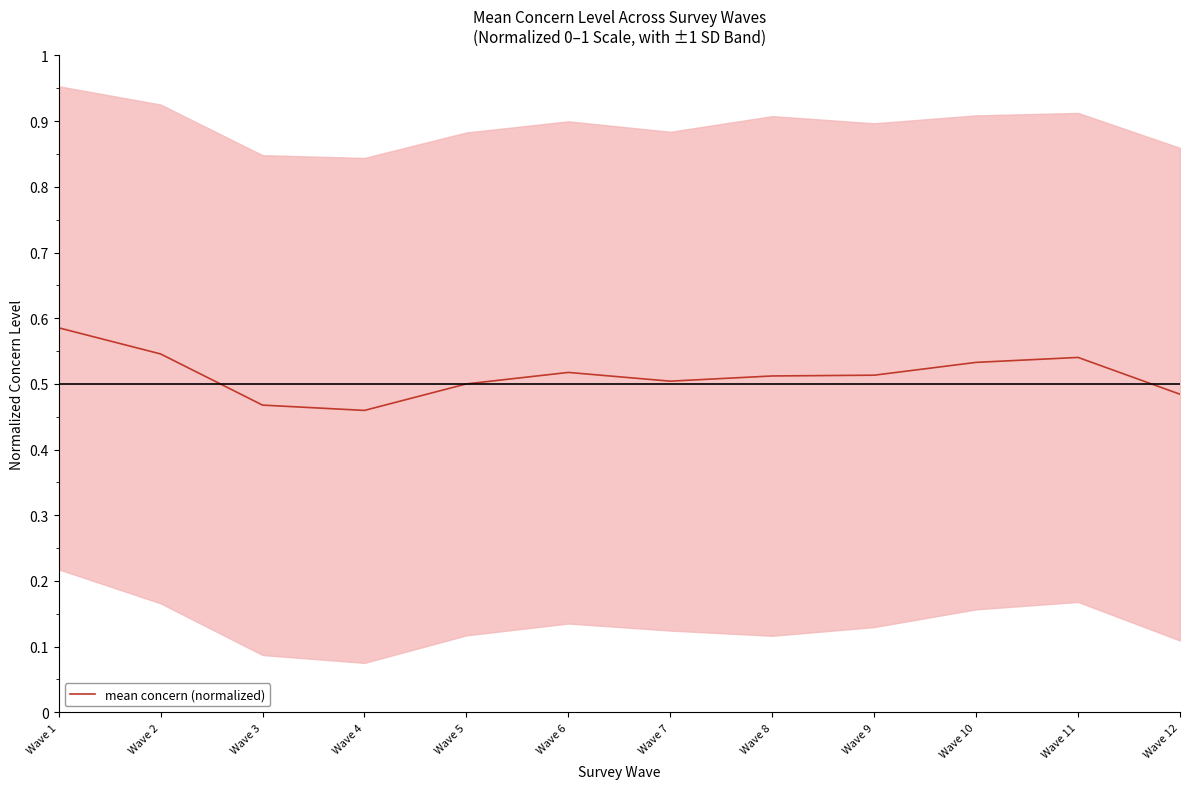

Reading left to right, list all the values displayed in this chart.

Wave 1=0.6	Wave 2=0.5	Wave 3=0.5	Wave 4=0.5	Wave 5=0.5	Wave 6=0.5	Wave 7=0.5	Wave 8=0.5	Wave 9=0.5	Wave 10=0.5	Wave 11=0.5	Wave 12=0.5